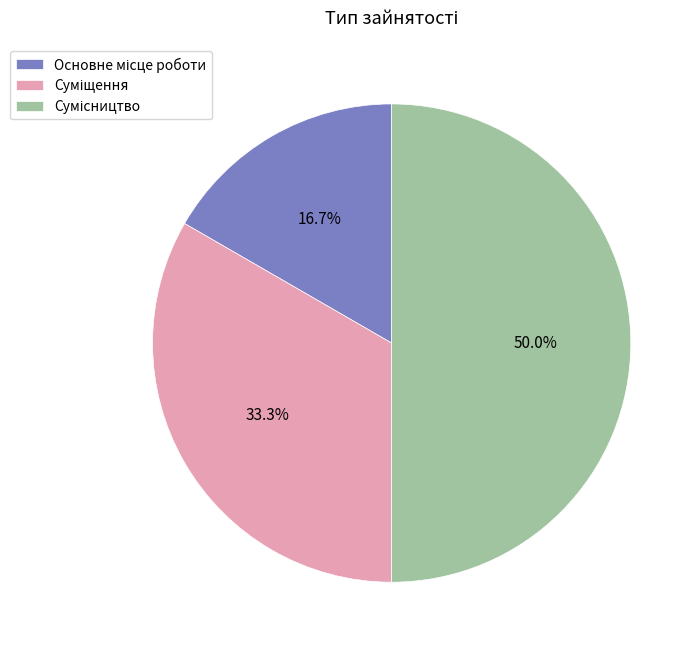

How many segments does this pie chart have?

3